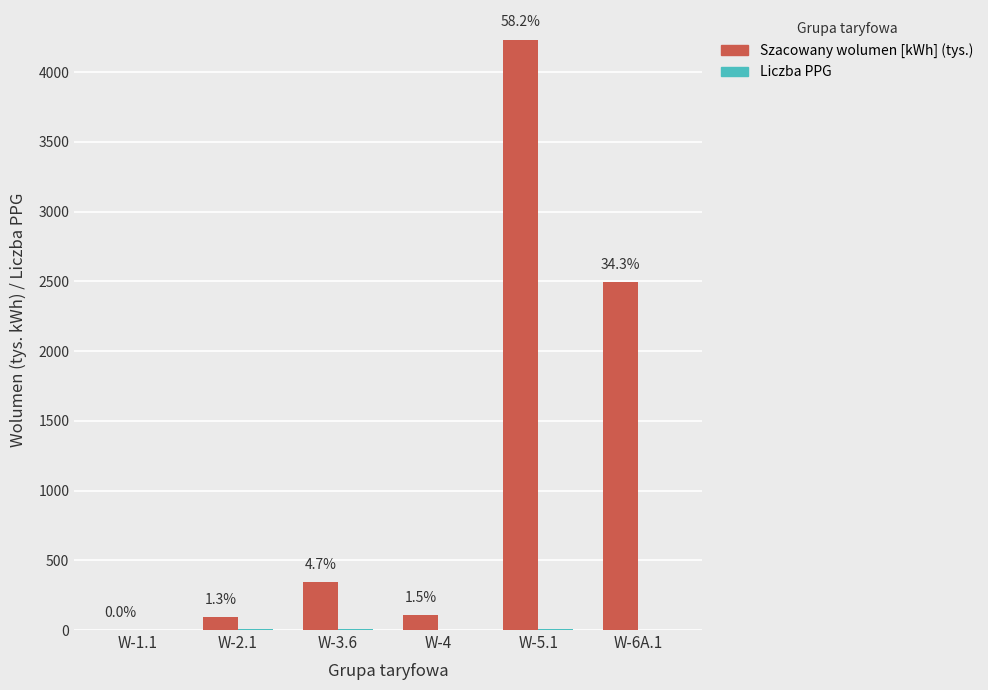

Are the bars grouped side by side (vs. stacked)?

Yes